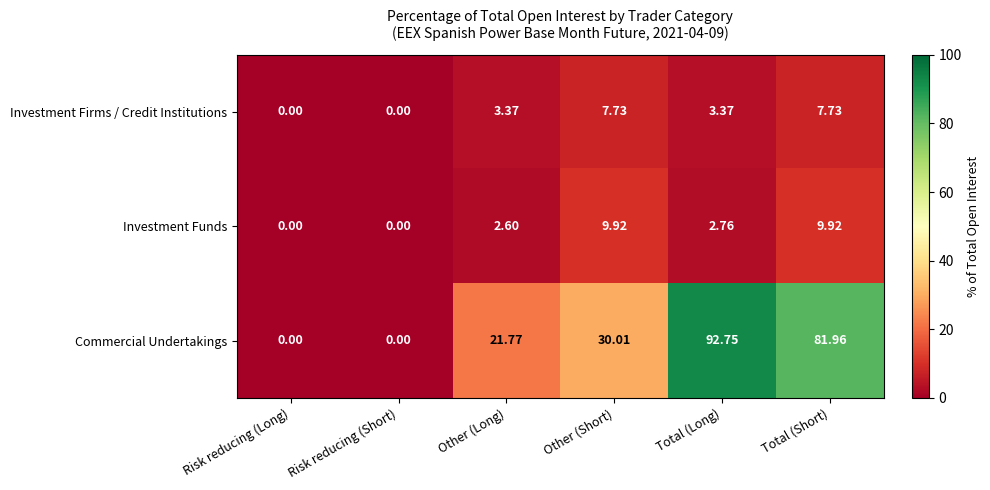

Between Risk reducing (Long) and Other (Short), which series saw the biggest shift?

Commercial Undertakings